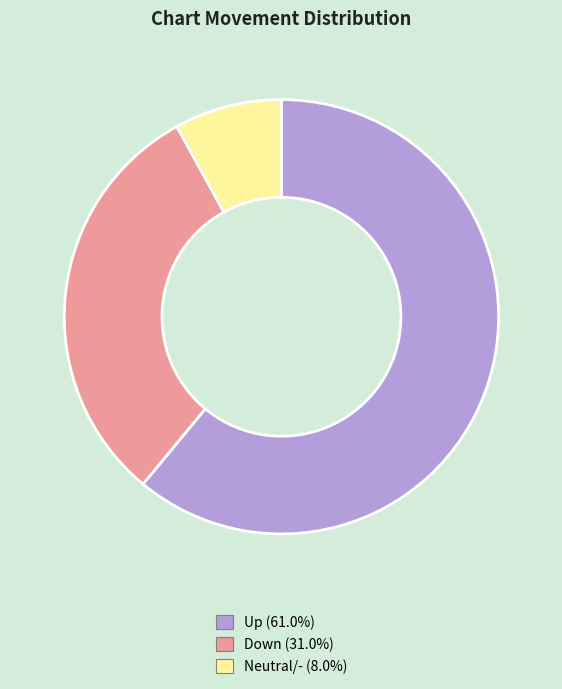

Does any single category account for the majority?

Yes